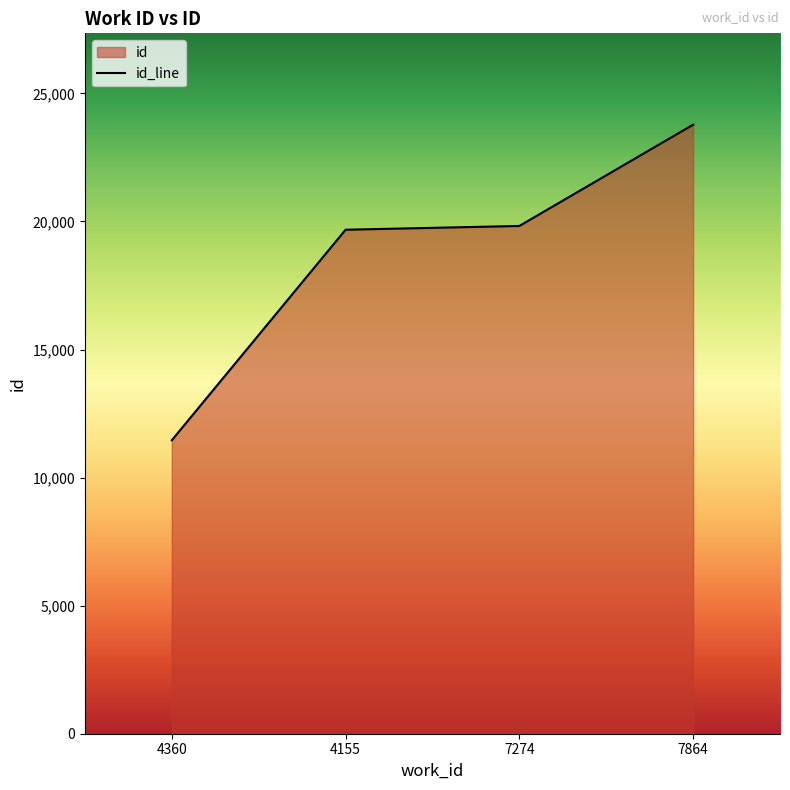

What is the label of the 4th point from the right?

4360